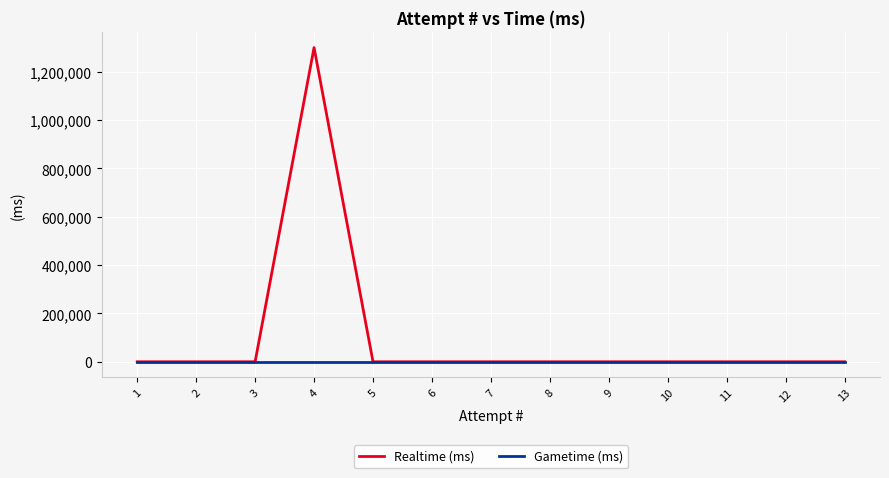

How many data points in Realtime (ms) are above 0?

1